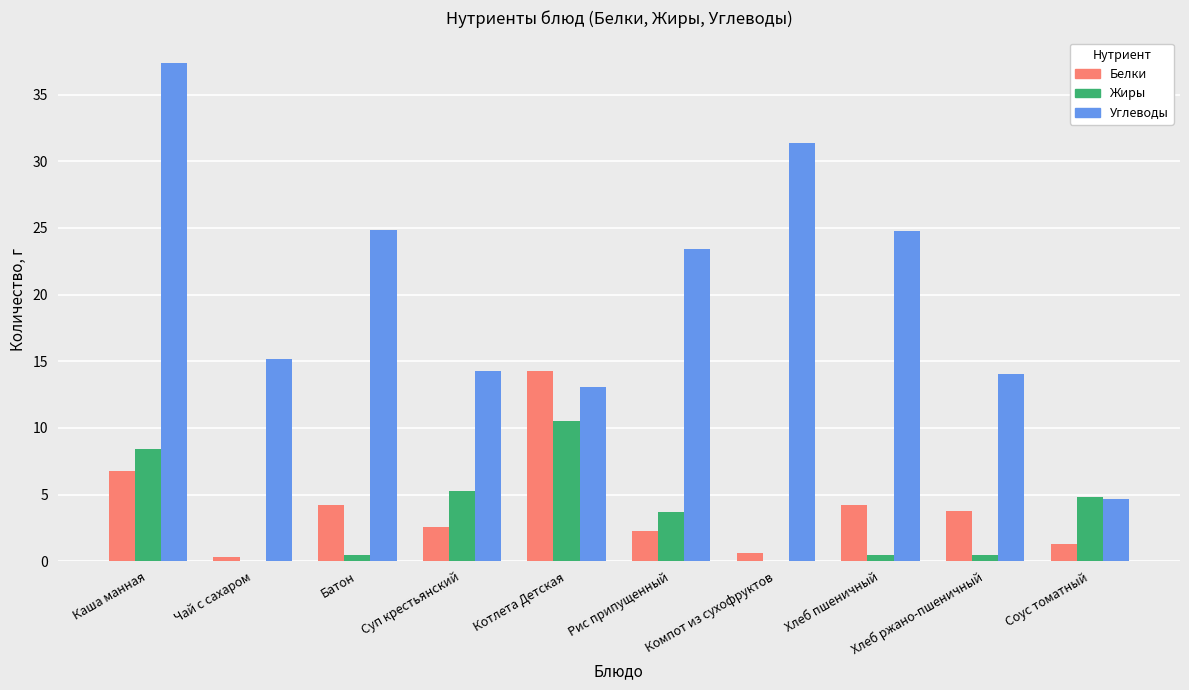

The value of Углеводы at Каша манная is 65.7. True or false?

False